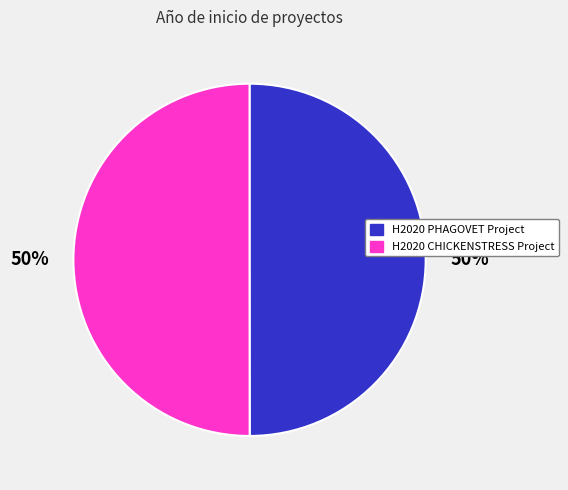

Approximately how many times larger is the value at H2020 PHAGOVET Project compared to H2020 CHICKENSTRESS Project?

1.0